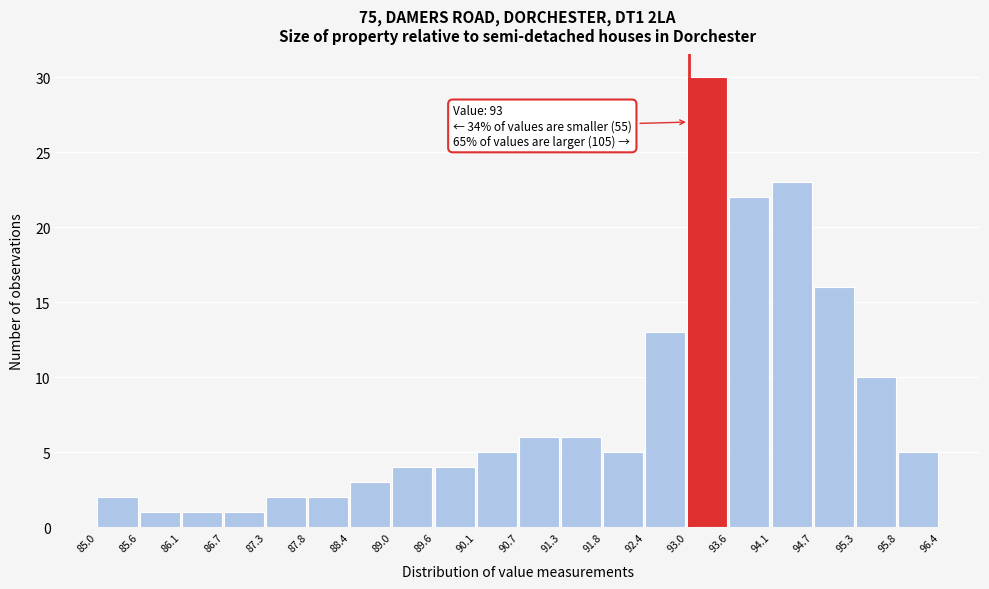

Which range on the x-axis has the tallest bar?

93.0 to 93.6